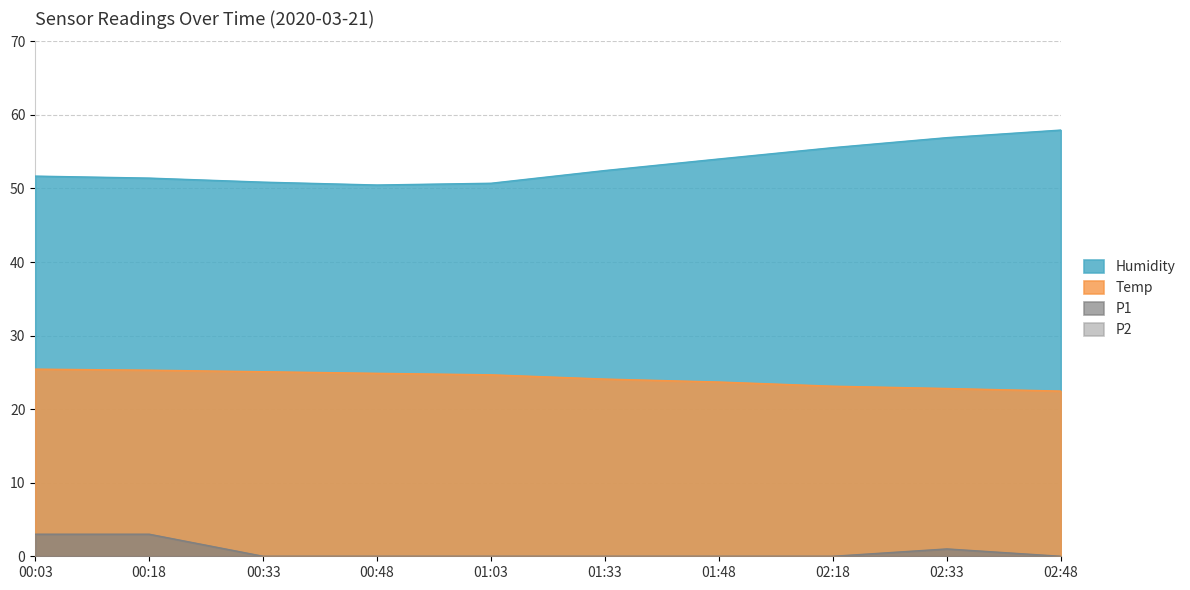

List the series in order of their peak value, highest first.

Humidity, Temp, P1, P2